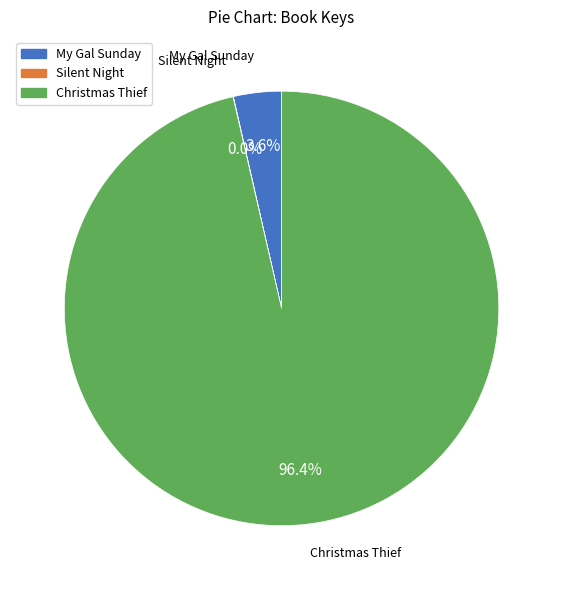

What portion of the pie excludes My Gal Sunday?

96.4%